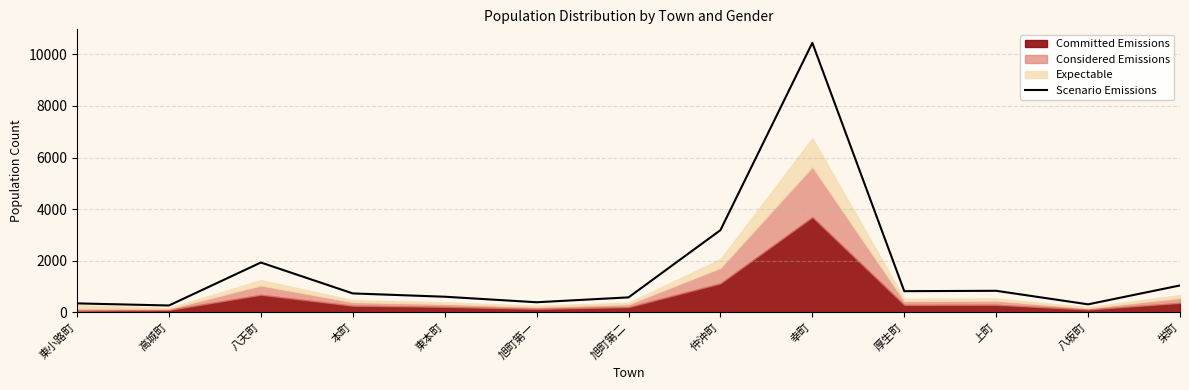

What is the label of the 5th point from the left?

東本町